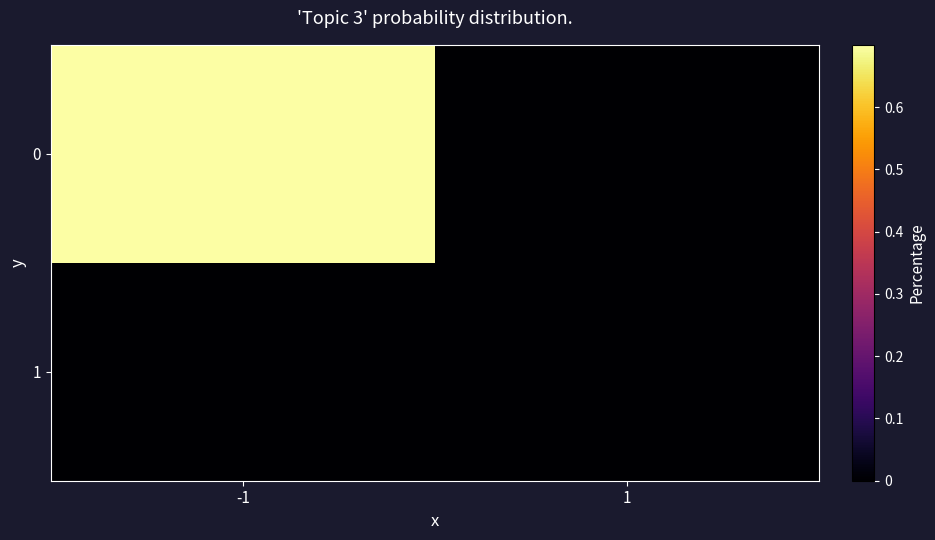

At which category is the sum across all series the highest?

-1